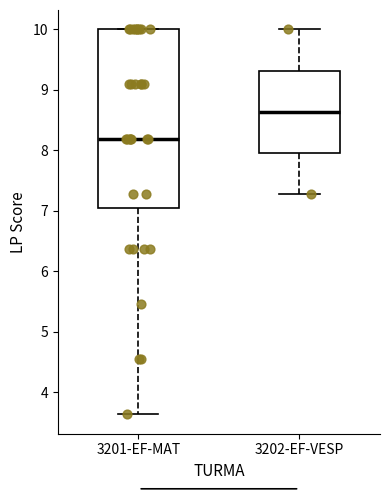

Reading left to right, transcribe this box plot: for each box, give where its median line is, the range the box spans, and where its two whiskers end, as read against the y-axis. The values are not printed on the chart, so give them approximately, as read against the axis.

3201-EF-MAT: median 8.2, box 7.0 to 10.0, whiskers 3.6 to 10.0
3202-EF-VESP: median 8.6, box 8.0 to 9.3, whiskers 7.3 to 10.0